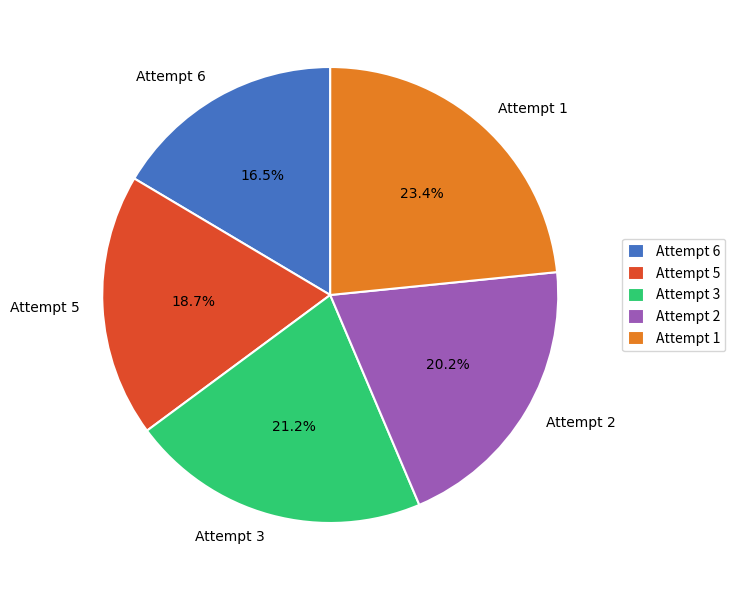

Count the number of slices in the pie.

5